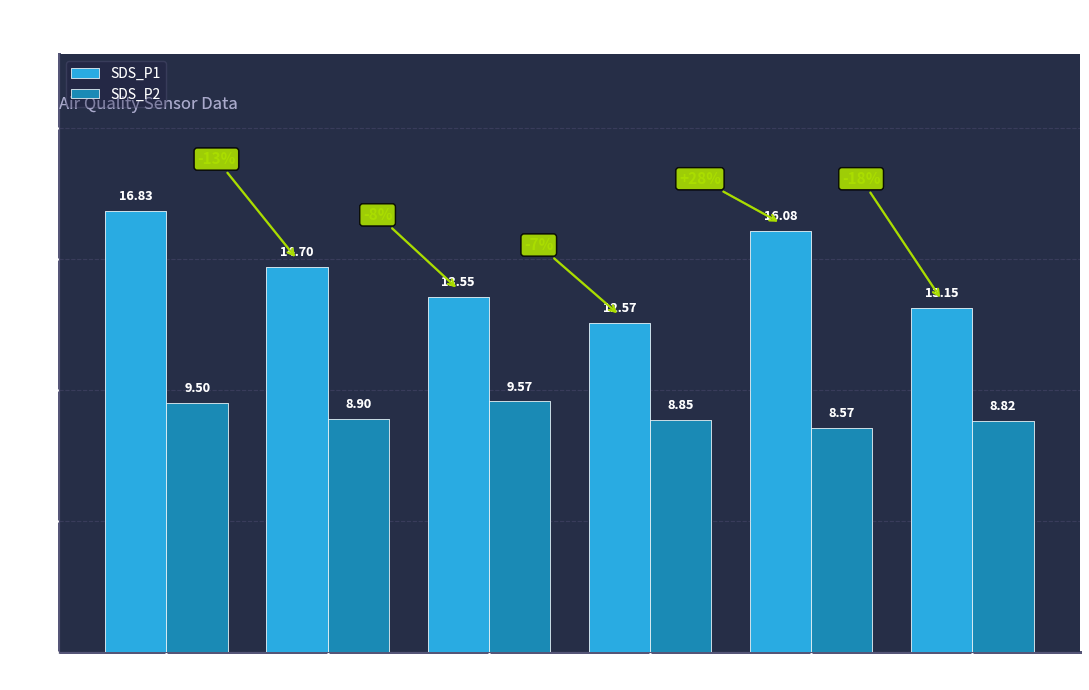

Are the bars grouped side by side (vs. stacked)?

Yes